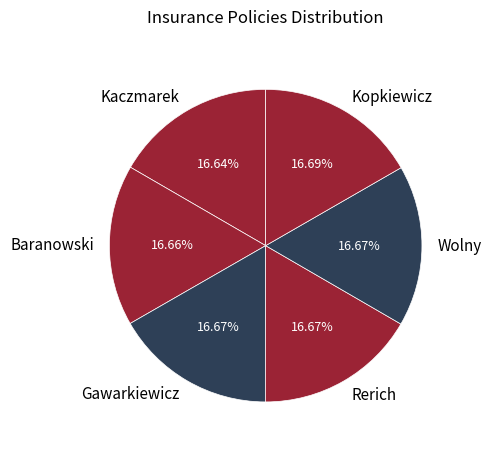

How much of the chart is everything except Rerich?

83.3%